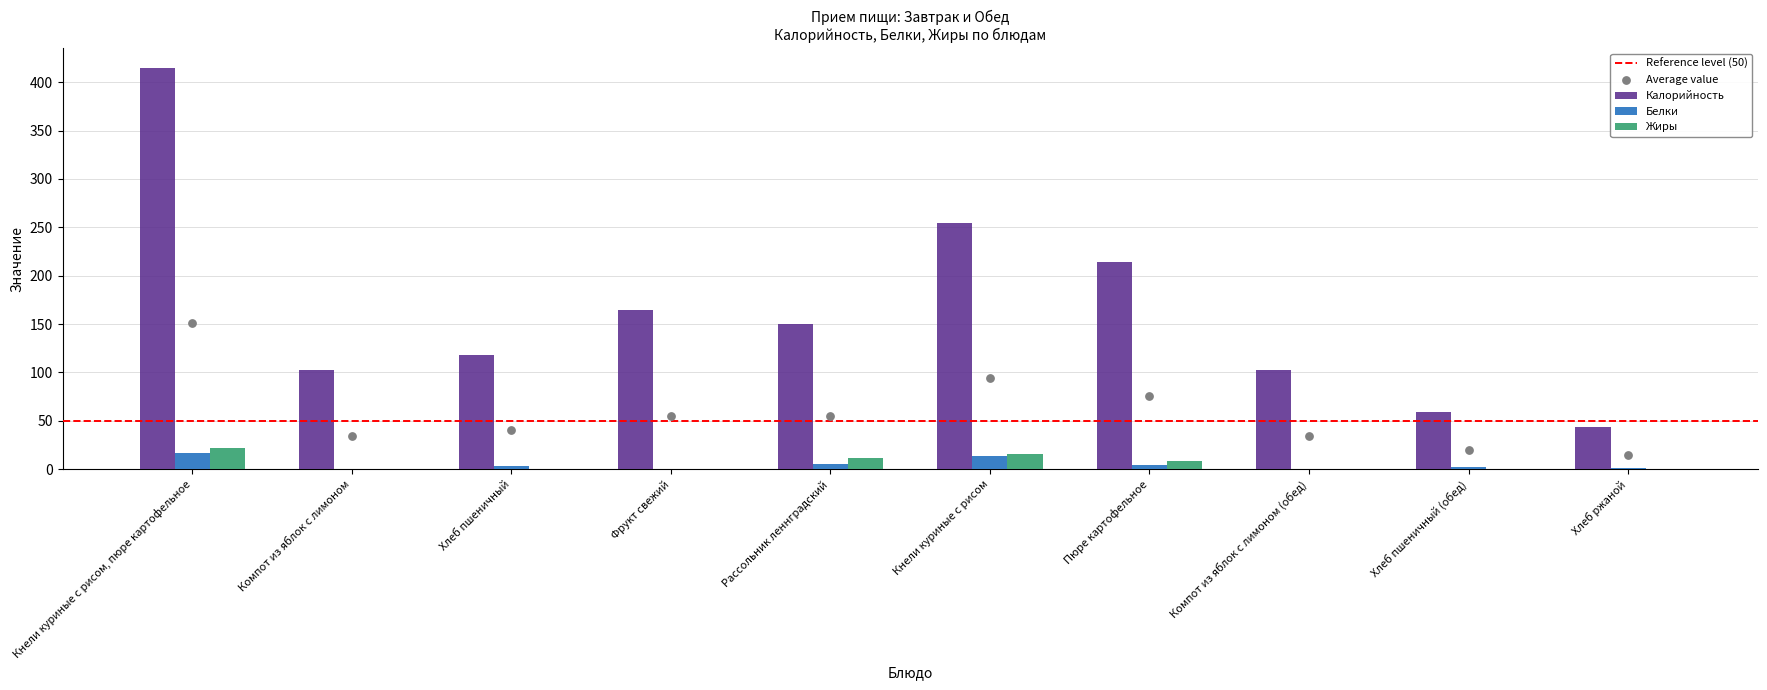

Which series reaches the minimum Y coordinate?

Белки